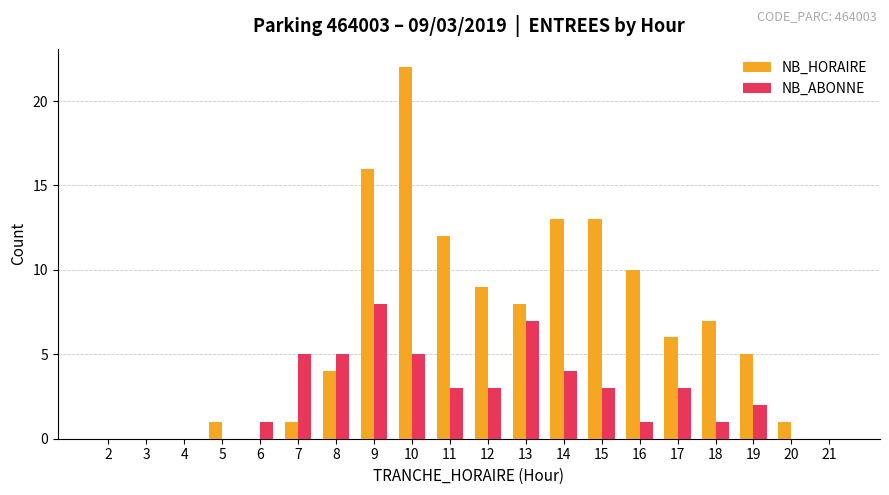

At which category is the sum across all series the highest?

10